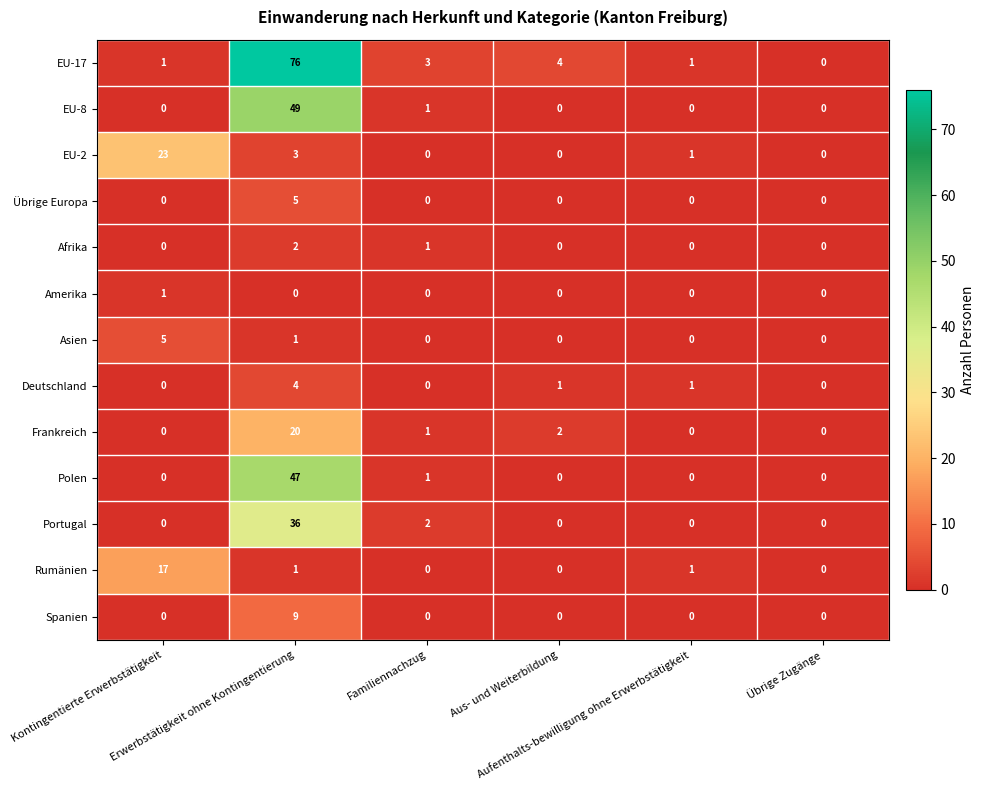

How many Übrige Europa values are between 0 and 1?

5